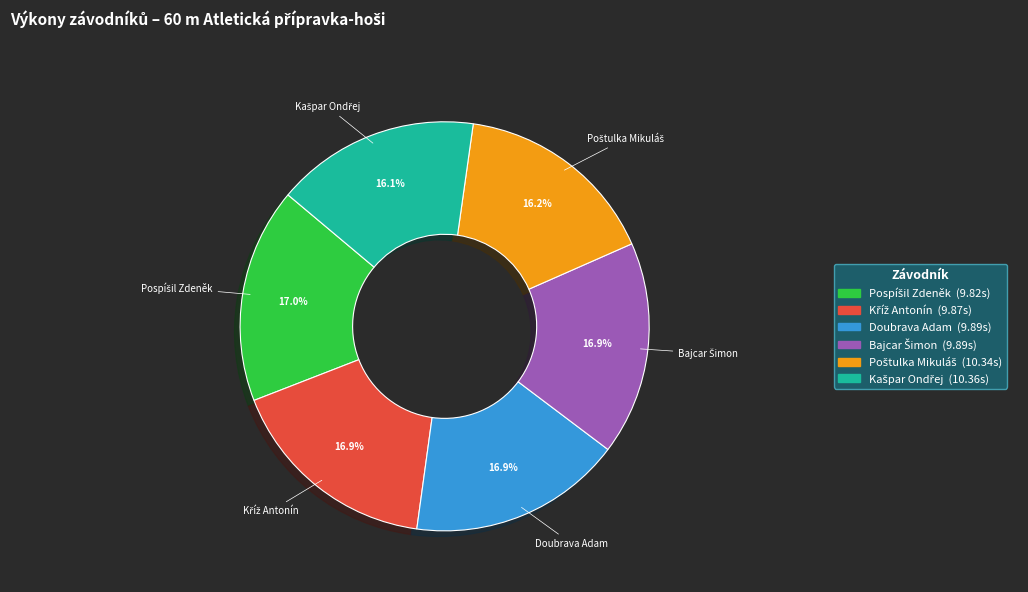

Is there any slice that represents more than half of the pie?

No